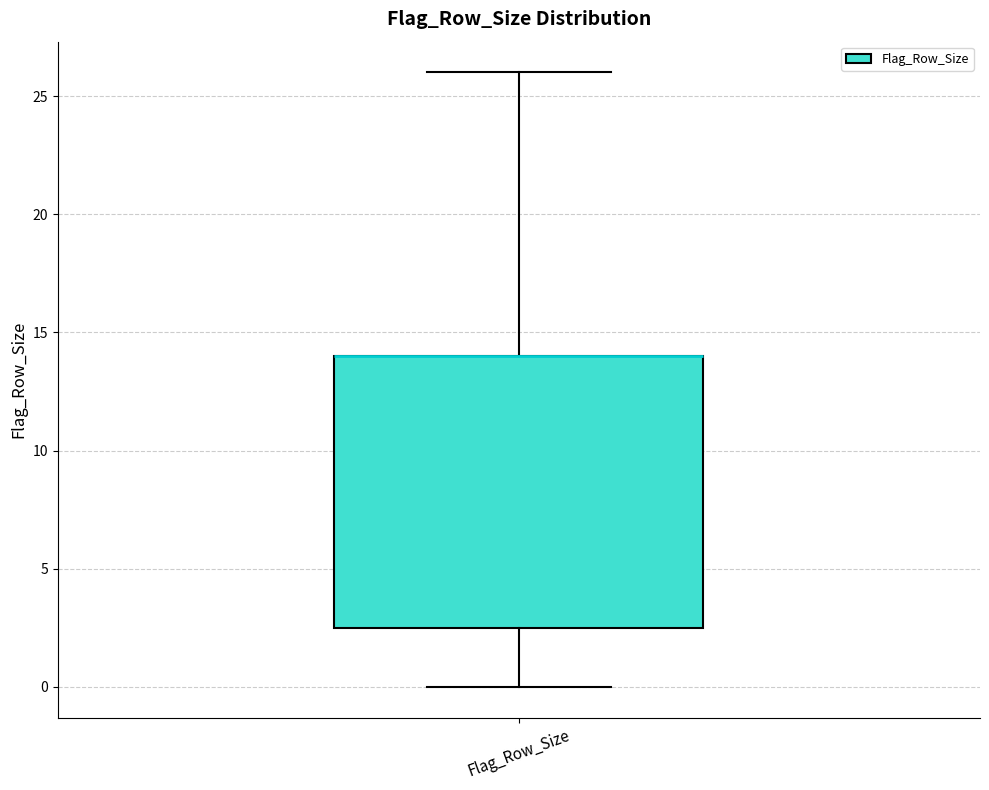

Transcribe this box plot: give where the median line is, the range the box spans, and where the two whiskers end, as read against the y-axis. The values are not printed on the chart, so give them approximately, as read against the axis.

median 14.0 (drawn on the box's upper edge), box 2.5 to 14.0, whiskers 0.0 to 26.0